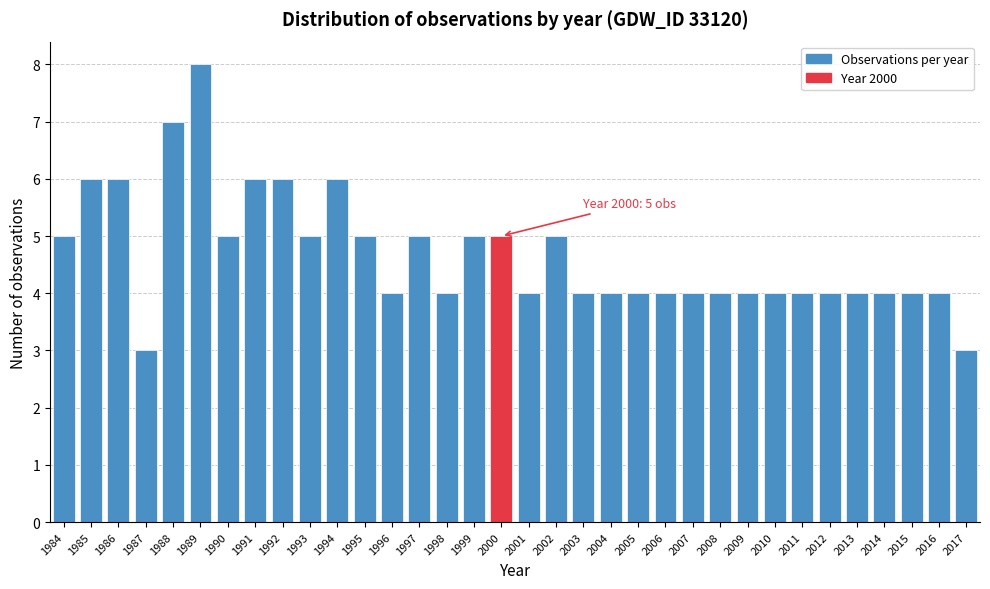

What is the sum of all values?

159